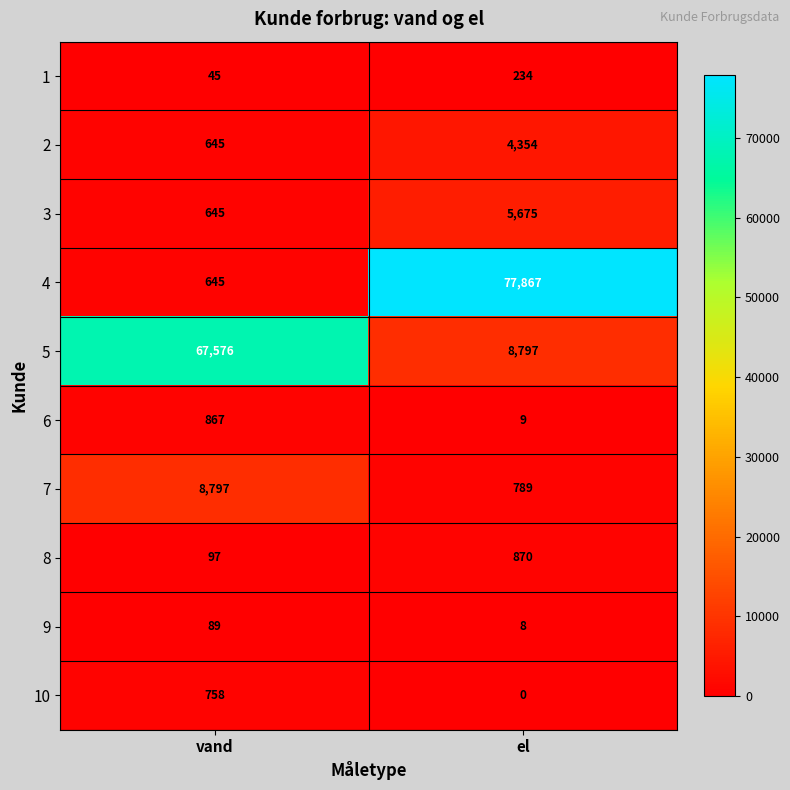

Reading left to right, what are all the values shown in this chart?

1: 45	234
2: 645	4354
3: 645	5675
4: 645	77867
5: 67576	8797
6: 867	9
7: 8797	789
8: 97	870
9: 89	8
10: 758	0